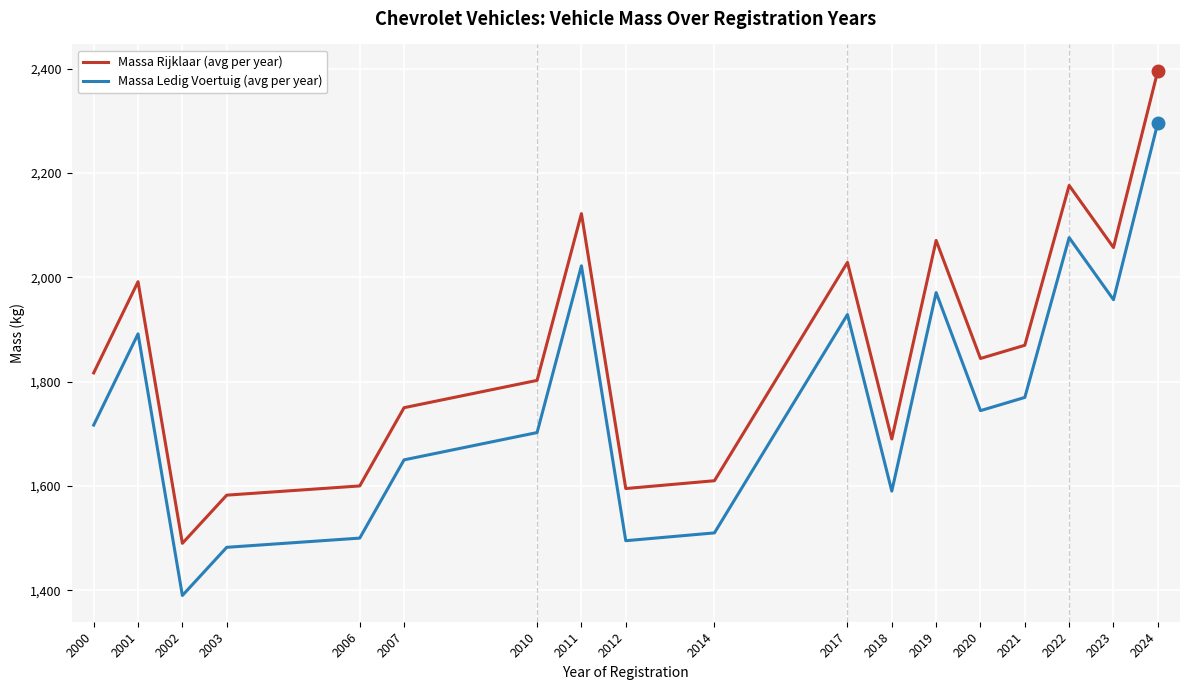

What is the difference between the highest and lowest values at 2012?

100.0